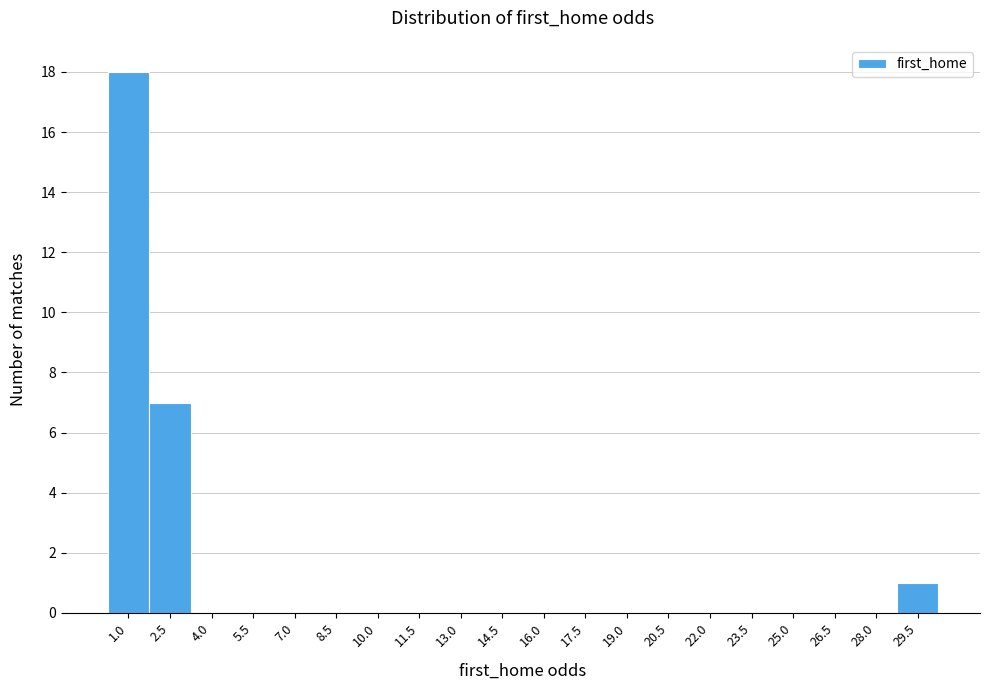

Reading right to left, transcribe all the data shown in this chart.

29.5=1	28.0=0	26.5=0	25.0=0	23.5=0	22.0=0	20.5=0	19.0=0	17.5=0	16.0=0	14.5=0	13.0=0	11.5=0	10.0=0	8.5=0	7.0=0	5.5=0	4.0=0	2.5=7	1.0=18